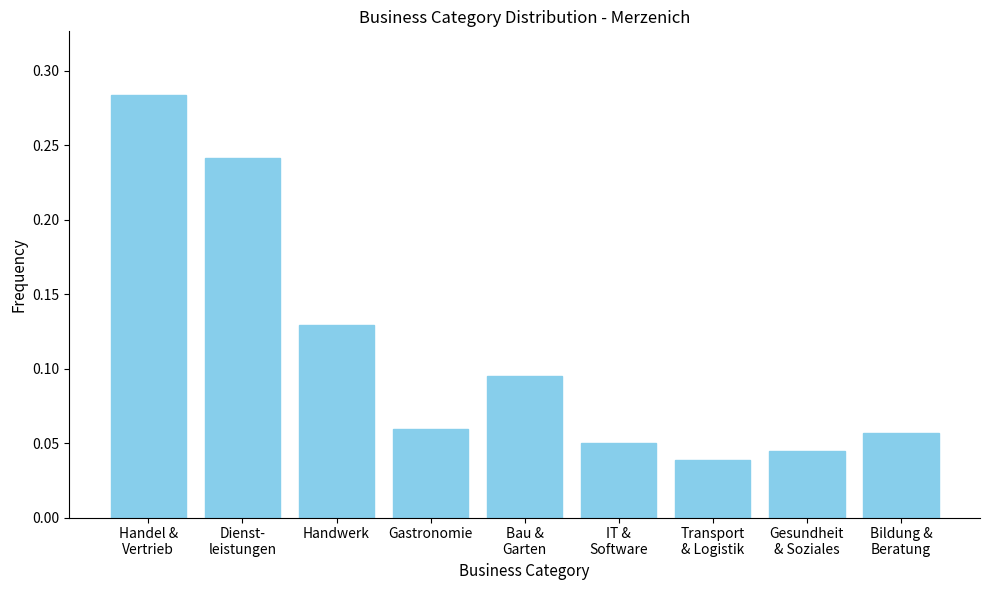

How many values are between 0 and 1?

9